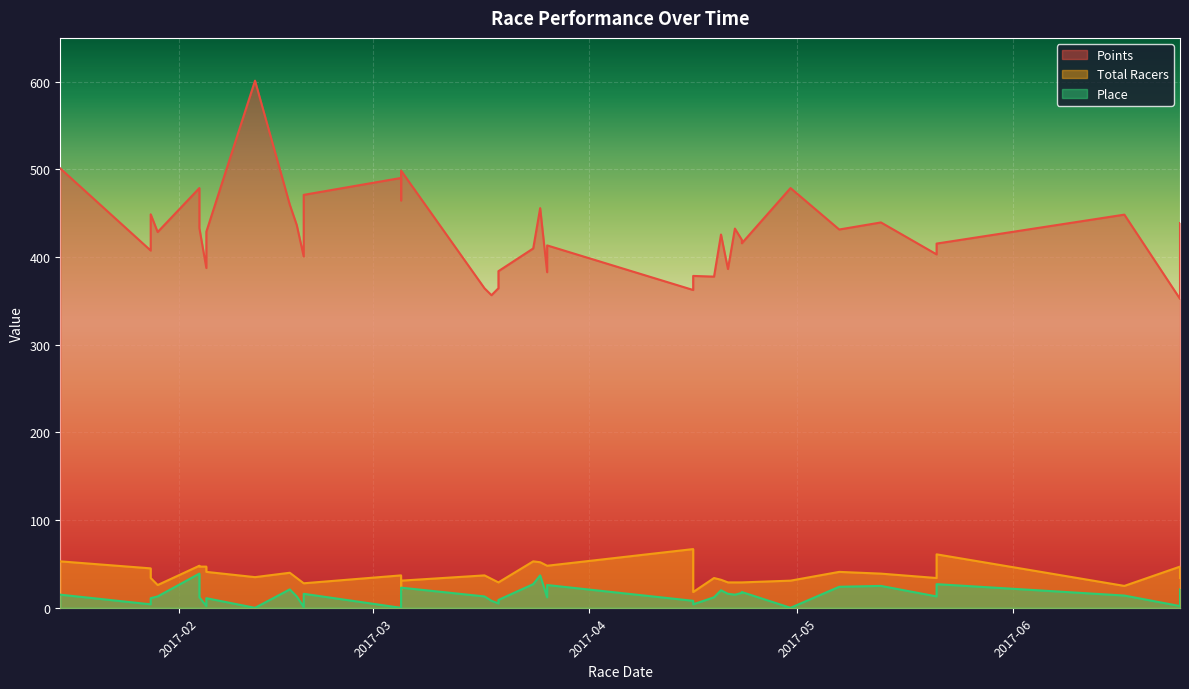

What are all the series names shown in the legend?

Points, Total Racers, Place